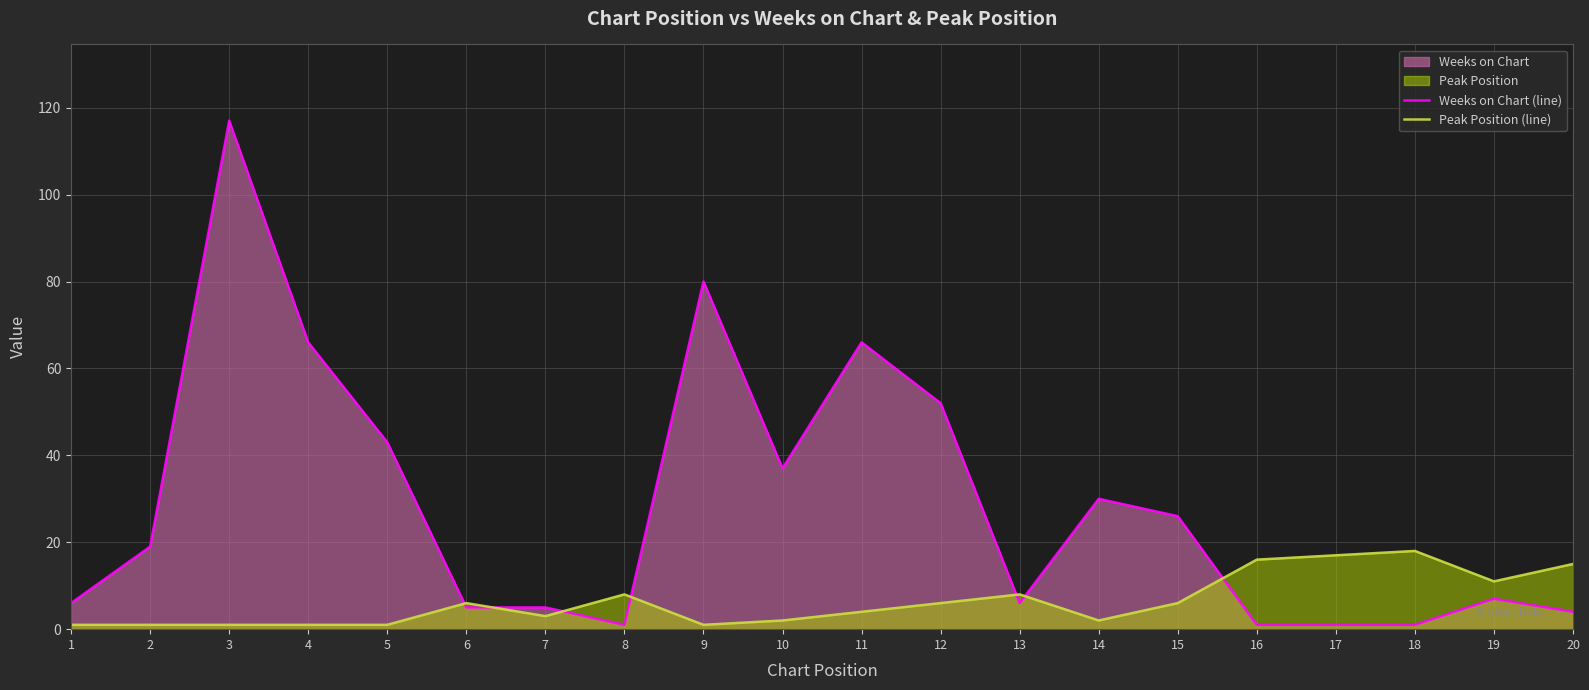

Count the number of data series in this chart.

2